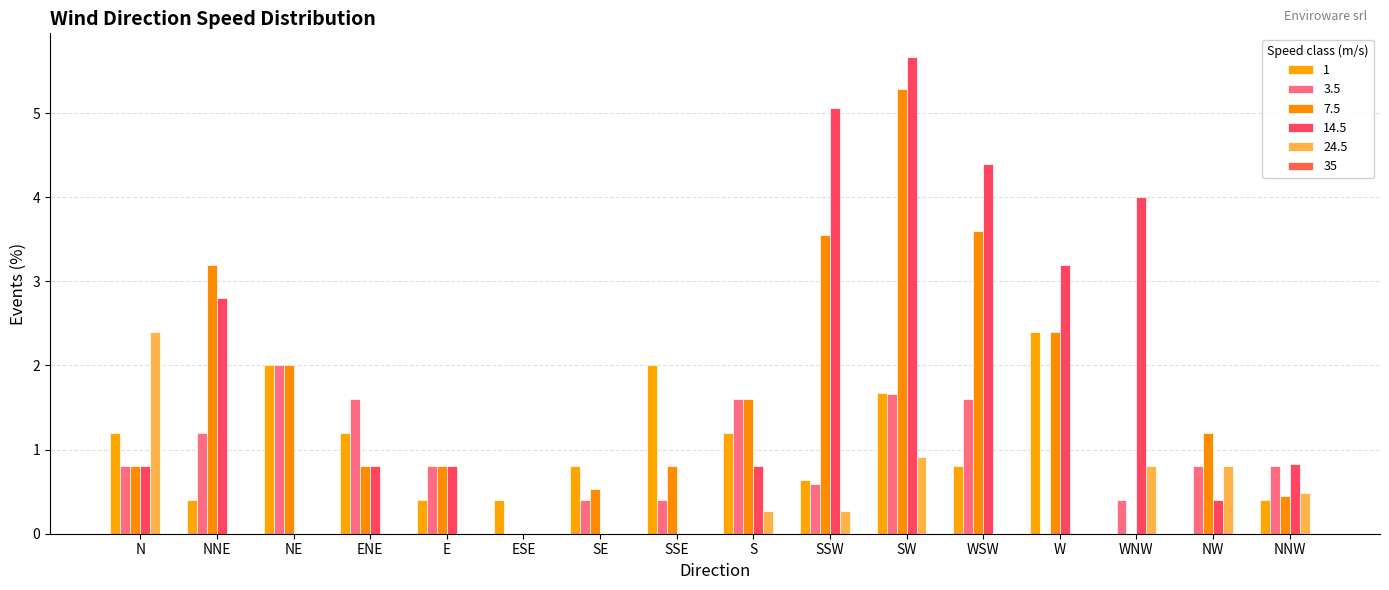

What is the label of the 3rd bar from the left?

NE